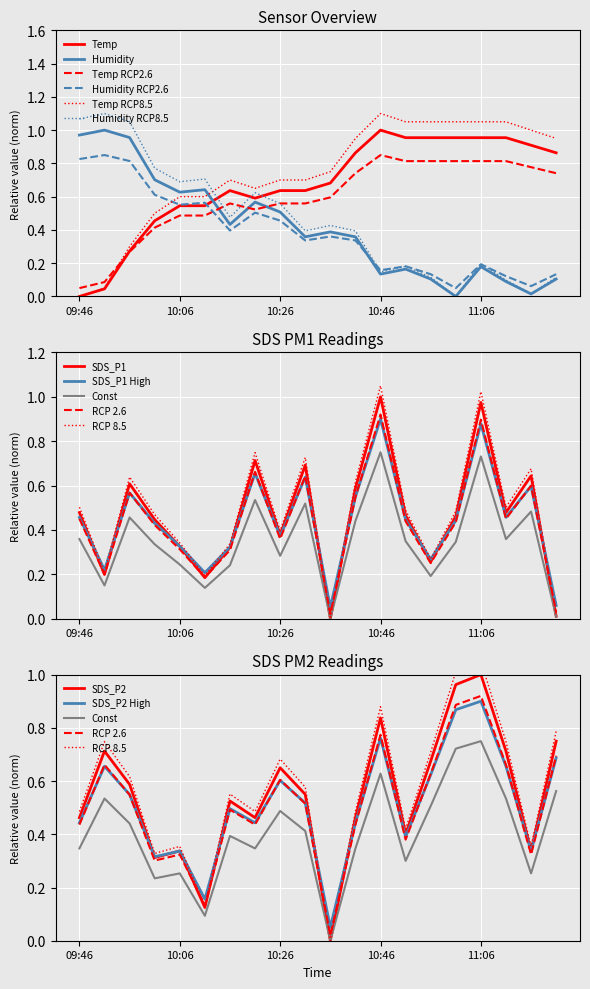

Between which two adjacent categories do SDS_P2 and Temp first intersect?

09:56 and 10:01